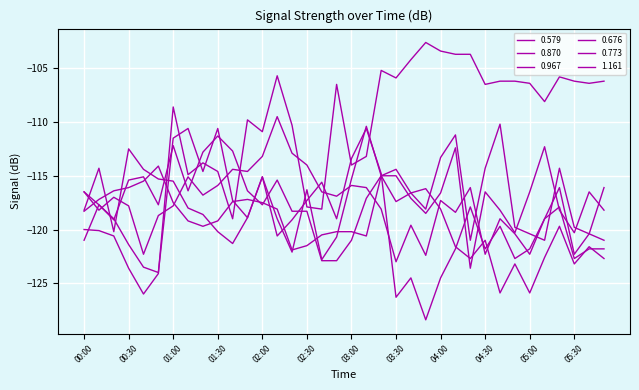

In 1.161, how many points are higher than both neighbors (excluding endpoints)?

8